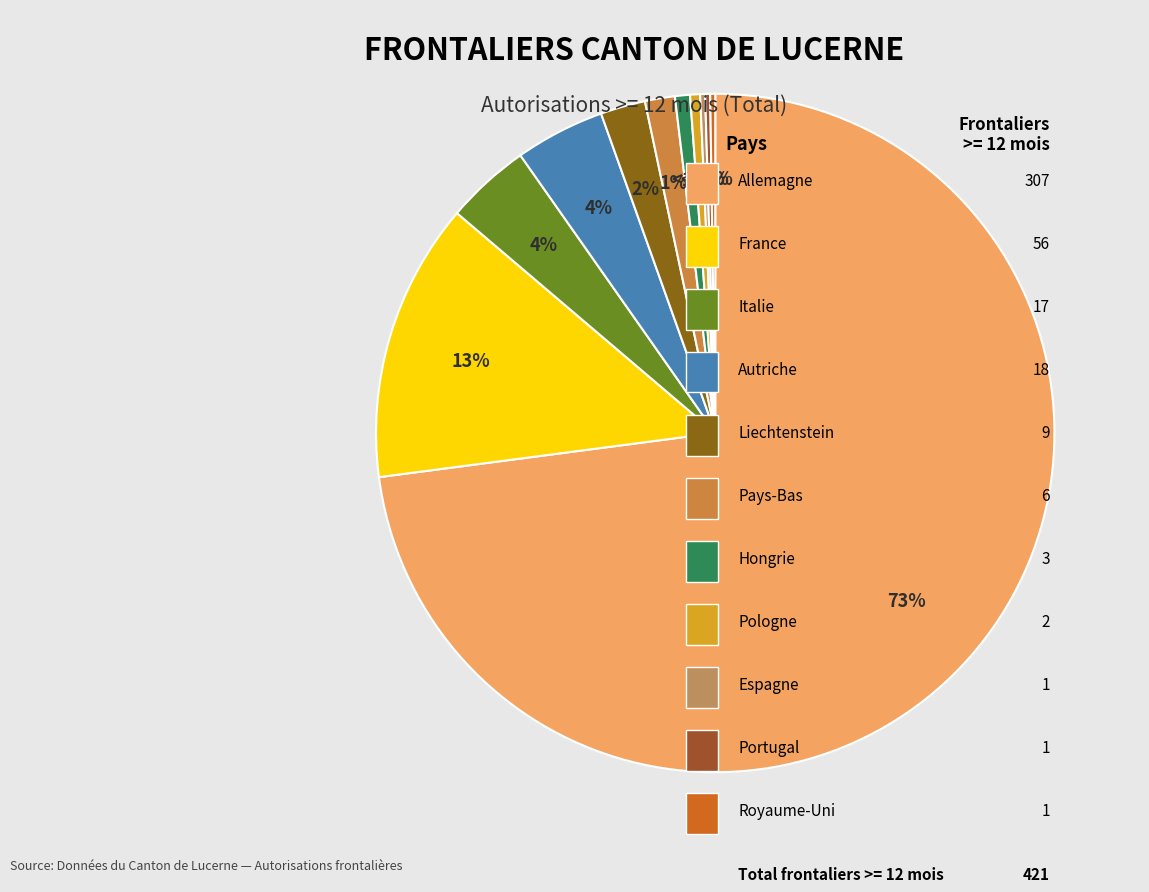

Which slice is the smallest?

Espagne